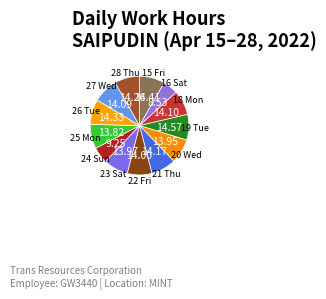

How many segments does this pie chart have?

13